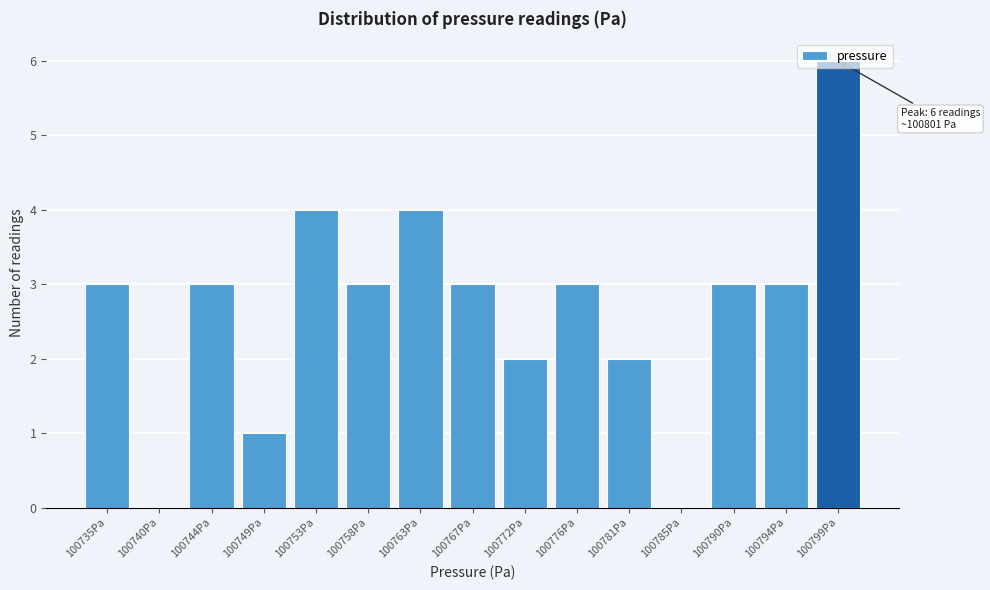

Between 100799Pa and 100763Pa, which is larger?

100799Pa